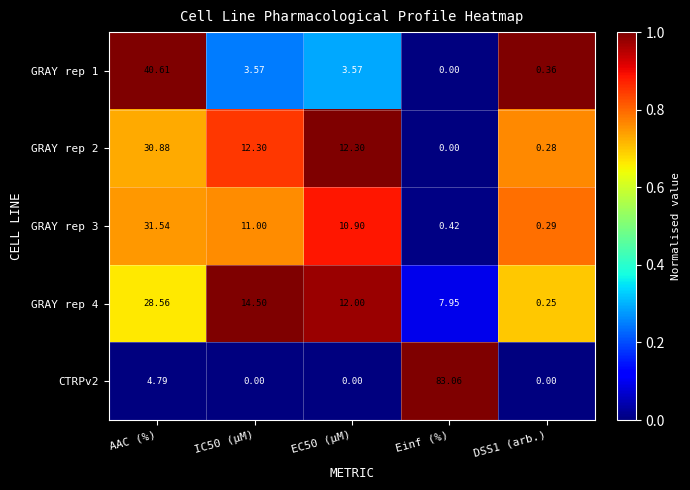

At IC50 (µM), list the series in order from smallest to largest.

CTRPv2, GRAY rep 1, GRAY rep 3, GRAY rep 2, GRAY rep 4